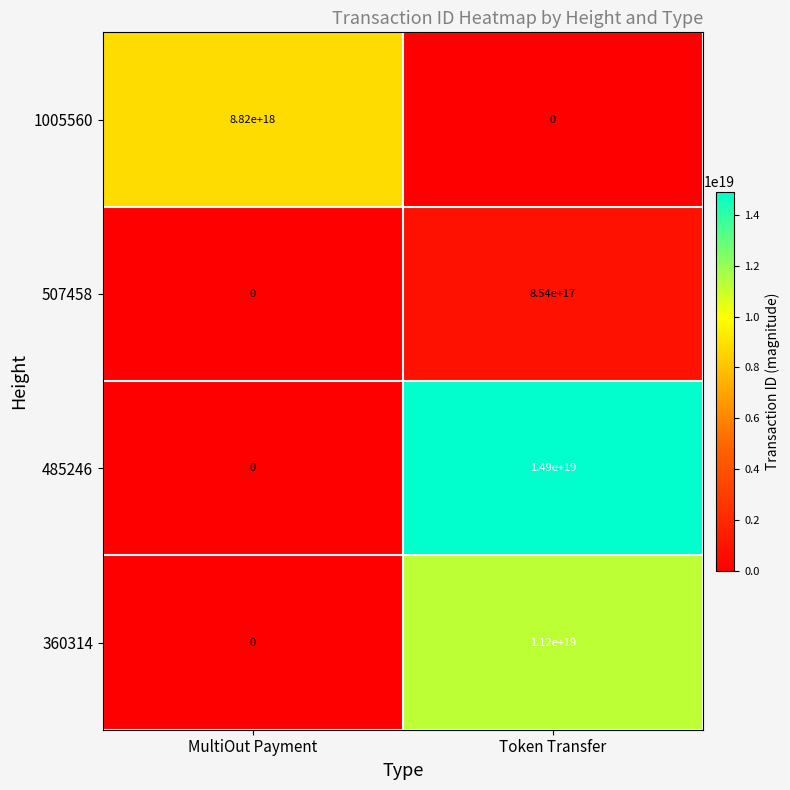

Rank the categories by 485246 value from highest to lowest.

Token Transfer, MultiOut Payment